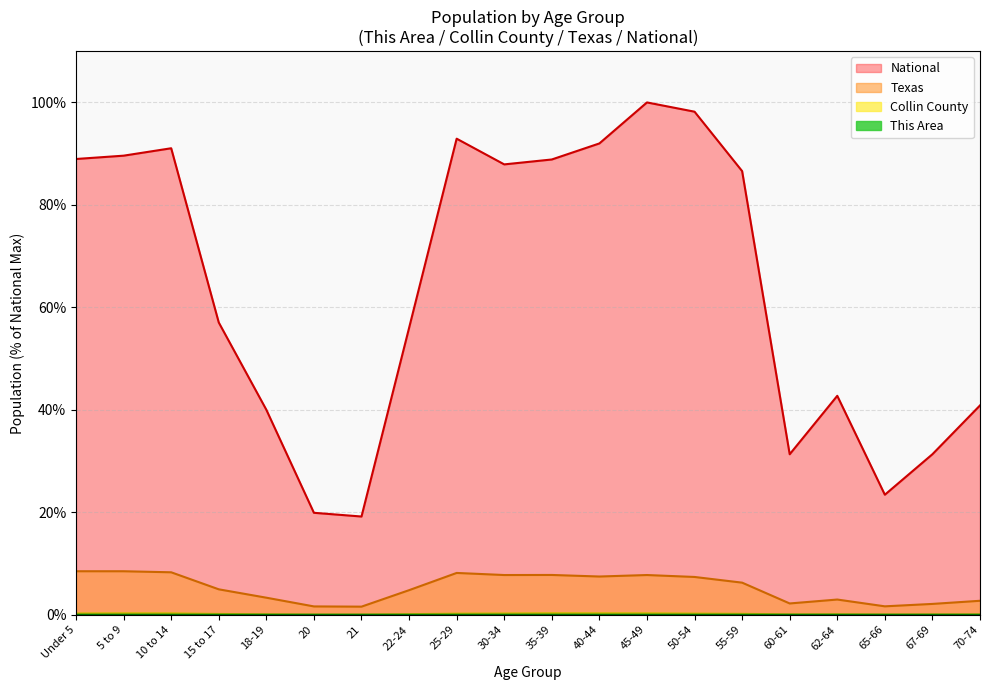

Reading left to right, extract all data points from this chart.

This Area: Under 5=0.0	5 to 9=0.0	10 to 14=0.0	15 to 17=0.0	18-19=0.0	20=0.0	21=0.0	22-24=0.0	25-29=0.0	30-34=0.0	35-39=0.0	40-44=0.0	45-49=0.0	50-54=0.0	55-59=0.0	60-61=0.0	62-64=0.0	65-66=0.0	67-69=0.0	70-74=0.0
Collin County: Under 5=0.3	5 to 9=0.3	10 to 14=0.3	15 to 17=0.2	18-19=0.1	20=0.0	21=0.0	22-24=0.1	25-29=0.2	30-34=0.3	35-39=0.3	40-44=0.3	45-49=0.3	50-54=0.2	55-59=0.2	60-61=0.1	62-64=0.1	65-66=0.0	67-69=0.1	70-74=0.1
Texas: Under 5=8.5	5 to 9=8.5	10 to 14=8.3	15 to 17=5.0	18-19=3.3	20=1.6	21=1.6	22-24=4.8	25-29=8.2	30-34=7.8	35-39=7.8	40-44=7.5	45-49=7.8	50-54=7.4	55-59=6.3	60-61=2.2	62-64=3.0	65-66=1.6	67-69=2.1	70-74=2.7
National: Under 5=89.0	5 to 9=89.6	10 to 14=91.1	15 to 17=57.0	18-19=40.0	20=19.9	21=19.2	22-24=56.0	25-29=92.9	30-34=87.9	35-39=88.9	40-44=92.0	45-49=100.0	50-54=98.2	55-59=86.6	60-61=31.3	62-64=42.7	65-66=23.4	67-69=31.3	70-74=40.9